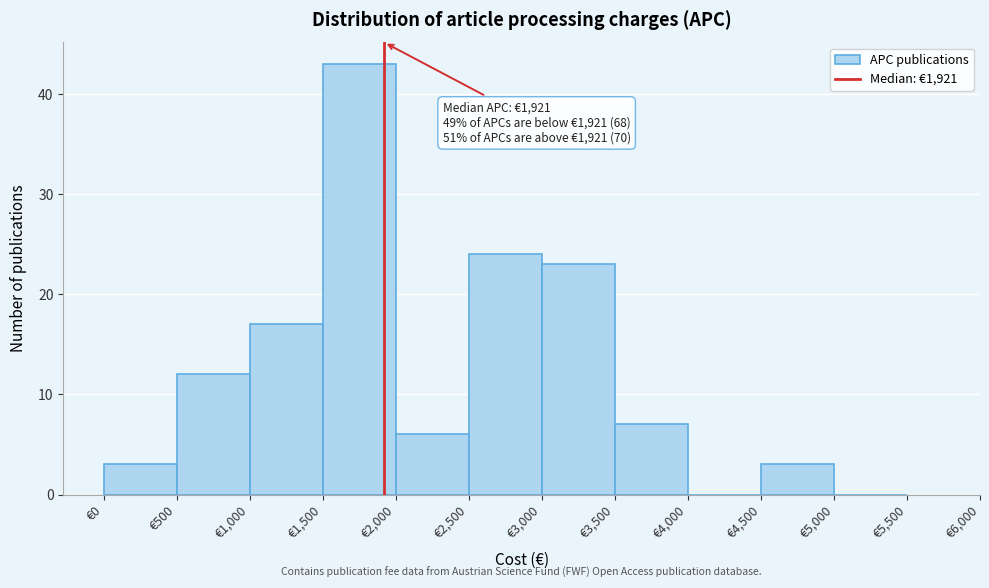

Over which range of the x-axis is the bar tallest?

1500 to 2000